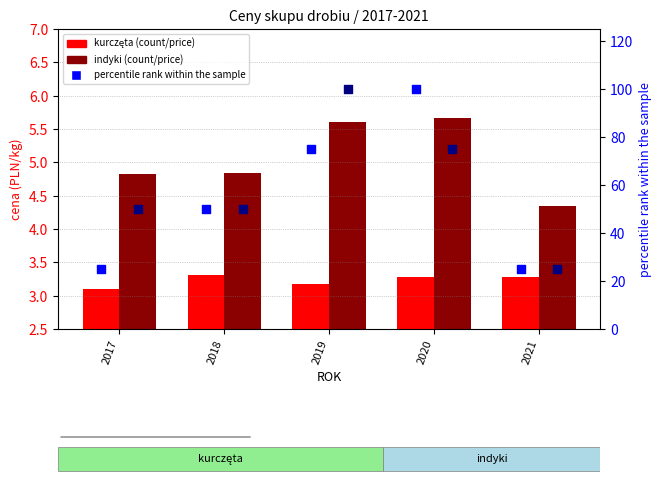

At which category is the sum across all series the highest?

2020